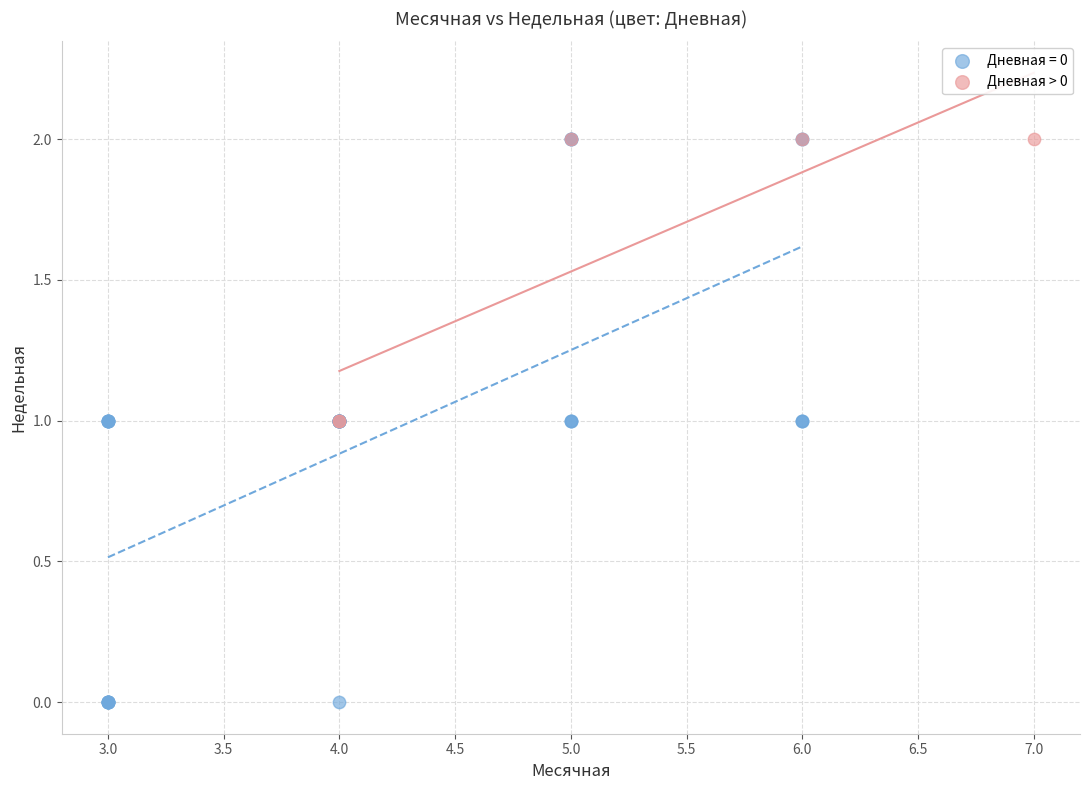

Which series reaches the minimum Y coordinate?

Дневная = 0